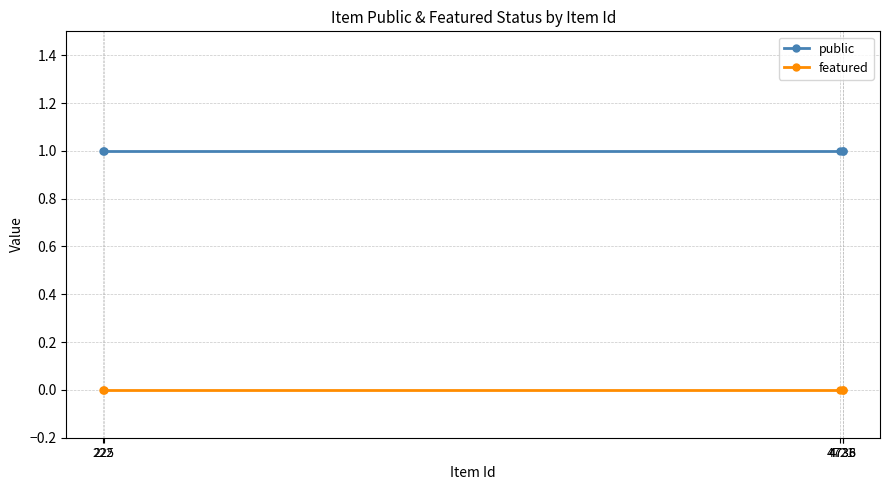

Reading right to left, list all the values displayed in this chart.

public: 1	1	1	1	1
featured: 0	0	0	0	0